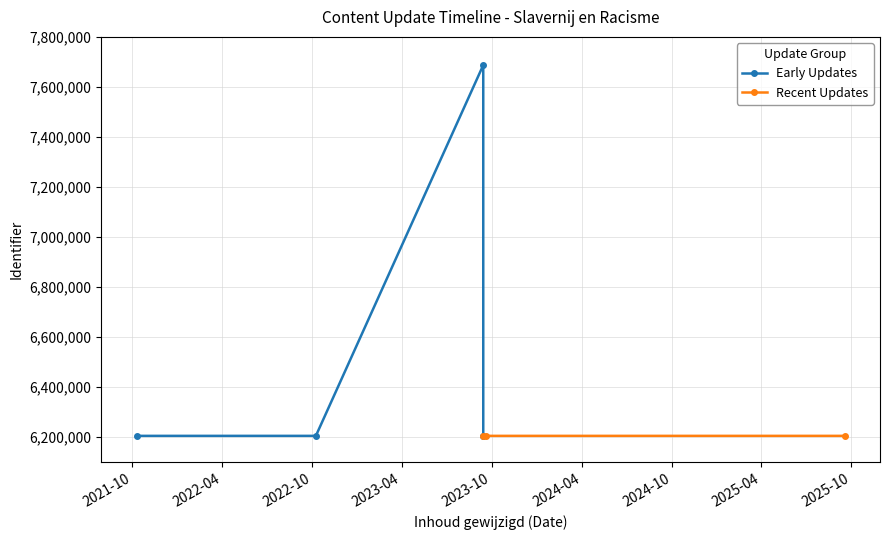

List the labels in order of value, largest first.

2023-09-14, 2023-09-14, 2021-10-10, 2022-10-09, 2025-09-17, 2023-09-19